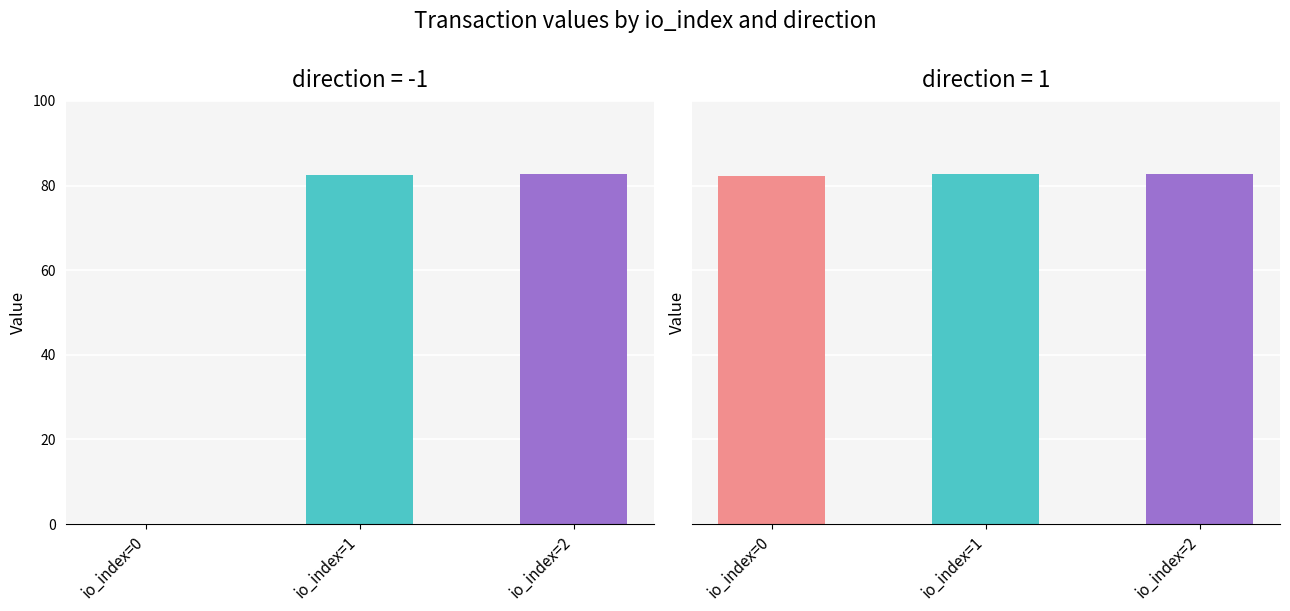

Is the value of Vote at io_index=0 greater than the value of io_index_0 at io_index=1?

No